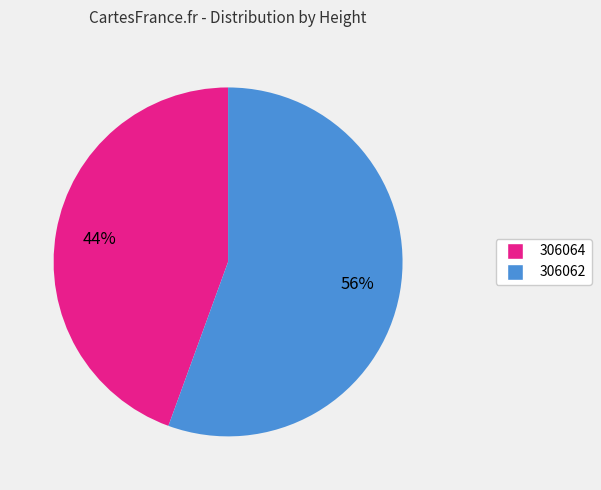

Does 306062 represent more than half of the total?

Yes